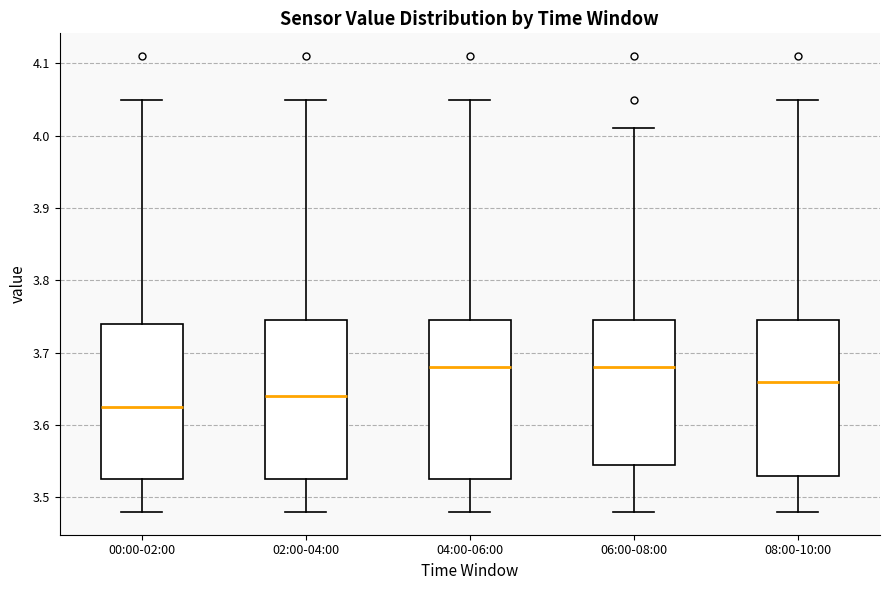

Where does the upper whisker of the box for 02:00-04:00 end on the y-axis? The values are not printed on the chart, so give them approximately, as read against the axis.

4.05